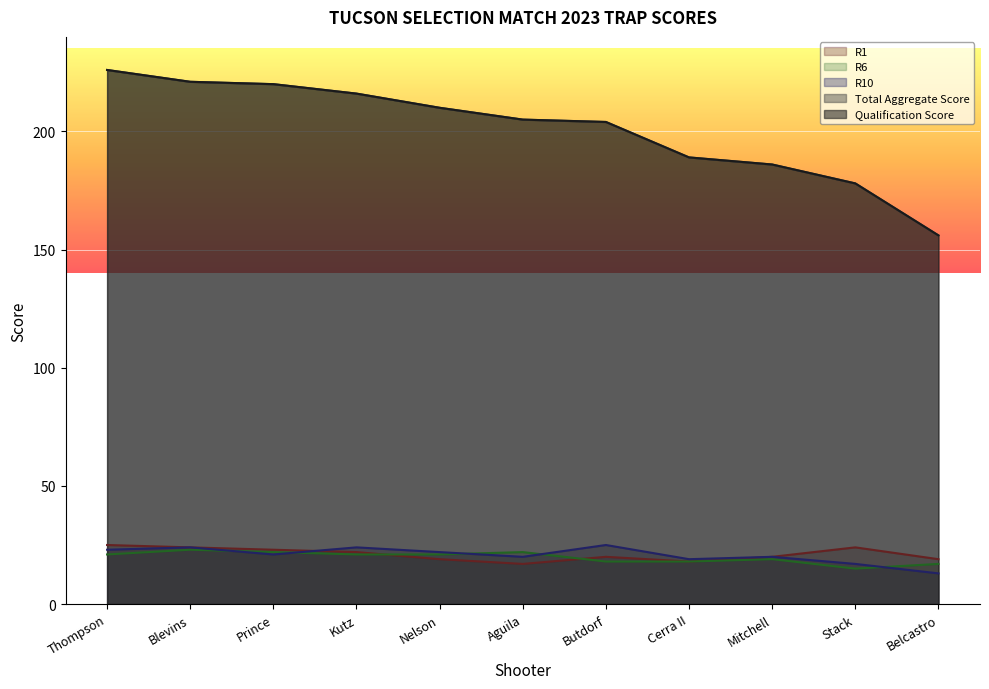

What is the value of the R6 point at the 11th from the left?

17